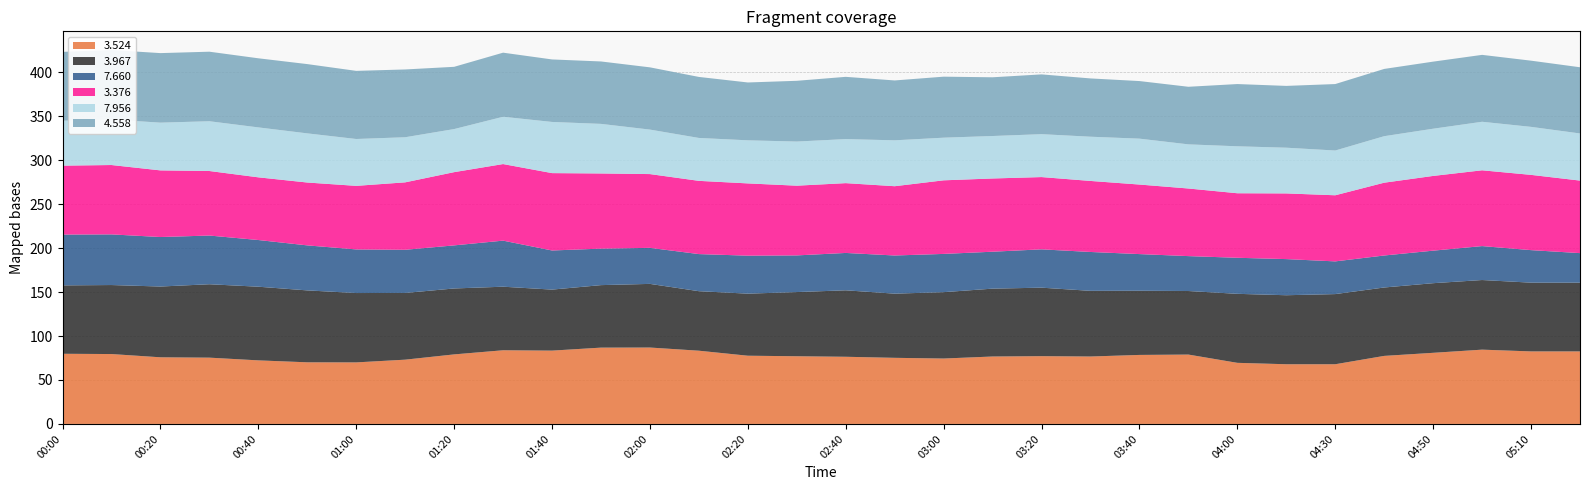

Reading right to left, list all the values displayed in this chart.

3.524: 05:20=82.5	05:10=82.5	05:00=84.5	04:50=80.9	04:40=77.4	04:30=67.9	04:10=67.9	04:00=69.5	03:50=78.9	03:40=78.5	03:30=76.7	03:20=77.1	03:10=76.7	03:00=74.4	02:50=75.2	02:40=76.4	02:30=77.0	02:20=77.6	02:10=83.3	02:00=86.9	01:50=86.8	01:40=83.4	01:30=83.8	01:20=79.1	01:10=73.1	01:00=70.0	00:50=70.1	00:40=72.3	00:30=75.4	00:20=75.8	00:10=79.5	00:00=79.8
3.967: 05:20=78.2	05:10=78.2	05:00=79.2	04:50=79.2	04:40=77.8	04:30=79.8	04:10=78.5	04:00=78.5	03:50=72.3	03:40=73.0	03:30=74.7	03:20=77.9	03:10=77.2	03:00=75.5	02:50=73.0	02:40=75.6	02:30=73.0	02:20=70.6	02:10=67.7	02:00=72.4	01:50=71.1	01:40=69.4	01:30=72.3	01:20=75.0	01:10=75.9	01:00=78.9	00:50=81.8	00:40=83.8	00:30=83.5	00:20=80.5	00:10=78.5	00:00=77.8
7.660: 05:20=33.6	05:10=37.0	05:00=38.6	04:50=37.0	04:40=36.4	04:30=37.2	04:10=41.1	04:00=41.0	03:50=39.7	03:40=41.7	03:30=44.2	03:20=43.6	03:10=42.0	03:00=43.5	02:50=43.4	02:40=42.5	02:30=41.7	02:20=43.2	02:10=42.2	02:00=41.0	01:50=41.5	01:40=44.5	01:30=52.4	01:20=49.0	01:10=49.1	01:00=49.6	00:50=51.2	00:40=53.1	00:30=55.4	00:20=56.3	00:10=57.6	00:00=57.8
3.376: 05:20=82.5	05:10=85.6	05:00=86.2	04:50=85.0	04:40=82.8	04:30=75.2	04:10=74.7	04:00=73.4	03:50=76.9	03:40=79.1	03:30=80.8	03:20=82.2	03:10=83.3	03:00=83.7	02:50=78.8	02:40=79.4	02:30=79.3	02:20=82.2	02:10=83.3	02:00=83.9	01:50=85.5	01:40=88.0	01:30=87.1	01:20=83.3	01:10=76.7	01:00=72.3	00:50=71.5	00:40=71.3	00:30=73.4	00:20=75.8	00:10=78.9	00:00=78.4
7.956: 05:20=53.6	05:10=54.6	05:00=55.2	04:50=53.7	04:40=52.9	04:30=50.9	04:10=52.0	04:00=53.4	03:50=50.2	03:40=52.2	03:30=50.3	03:20=48.8	03:10=48.3	03:00=48.5	02:50=52.2	02:40=50.1	02:30=50.2	02:20=49.0	02:10=48.8	02:00=50.6	01:50=56.4	01:40=58.2	01:30=53.8	01:20=49.0	01:10=51.3	01:00=53.3	00:50=55.9	00:40=56.8	00:30=56.6	00:20=54.3	00:10=51.8	00:00=51.1
4.558: 05:20=75.3	05:10=75.3	05:00=76.1	04:50=76.3	04:40=76.5	04:30=75.6	04:10=70.3	04:00=70.8	03:50=65.5	03:40=65.5	03:30=66.3	03:20=68.0	03:10=66.8	03:00=69.4	02:50=68.1	02:40=70.8	02:30=69.1	02:20=65.8	02:10=69.4	02:00=70.8	01:50=71.0	01:40=71.1	01:30=72.9	01:20=70.8	01:10=77.1	01:00=77.5	00:50=78.8	00:40=78.6	00:30=79.1	00:20=79.1	00:10=79.0	00:00=78.3